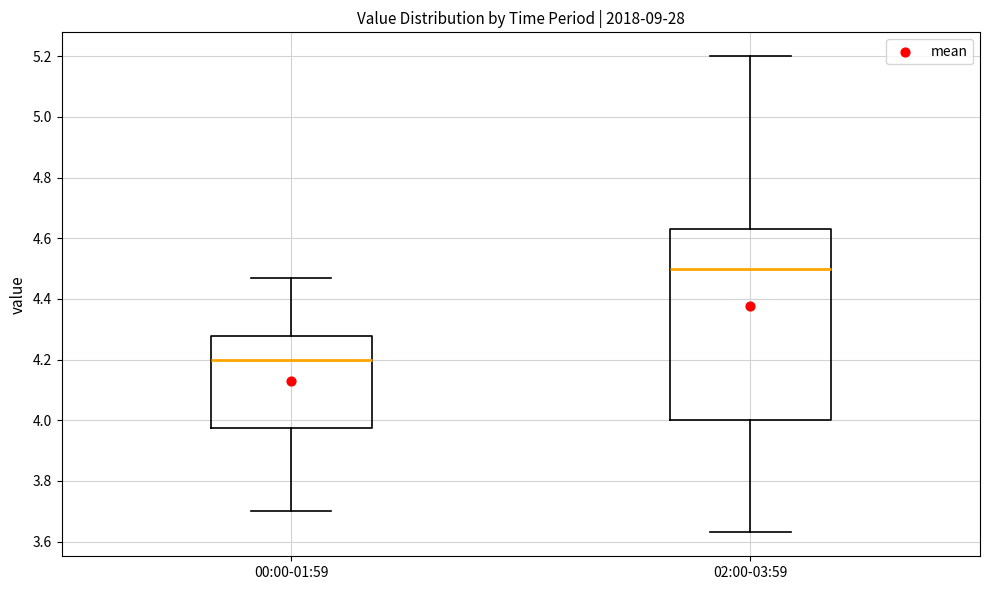

Reading left to right, transcribe this box plot: for each box, give where its median line is, the range the box spans, and where its two whiskers end, as read against the y-axis. The values are not printed on the chart, so give them approximately, as read against the axis.

00:00-01:59: median 4.20, box 3.98 to 4.28, whiskers 3.70 to 4.48
02:00-03:59: median 4.50, box 4.00 to 4.64, whiskers 3.64 to 5.20